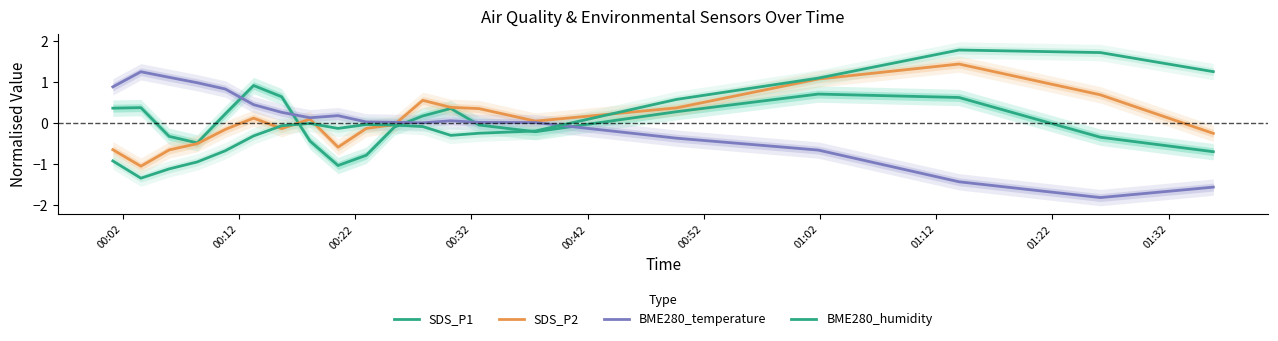

Which series has the largest total across all categories?

SDS_P2